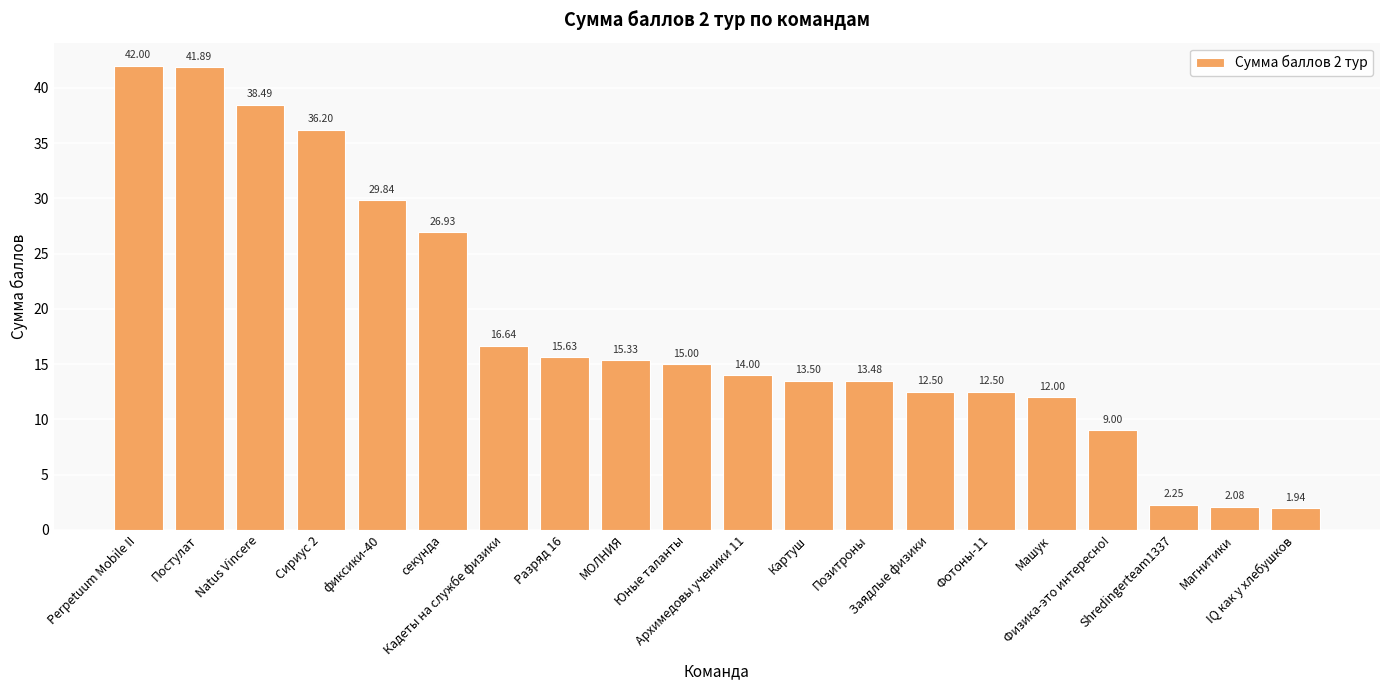

What is the average value?

18.6